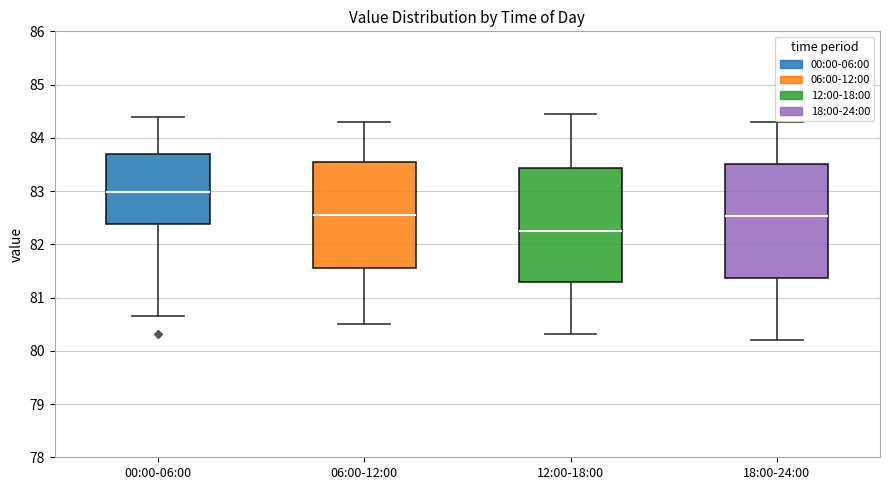

Where is the upper edge of the box for 06:00-12:00 on the y-axis? The values are not printed on the chart, so give them approximately, as read against the axis.

83.5